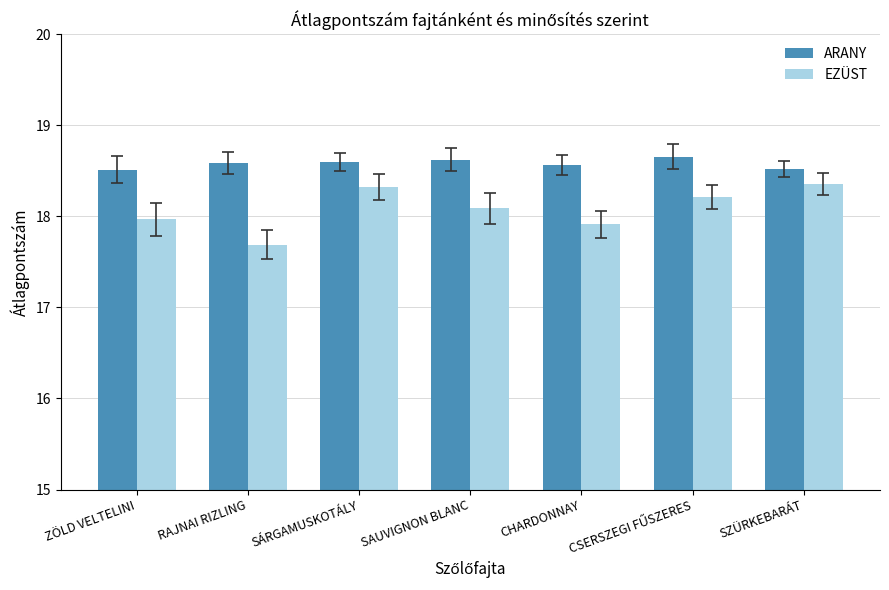

What is the label of the 4th bar from the right?

SAUVIGNON BLANC